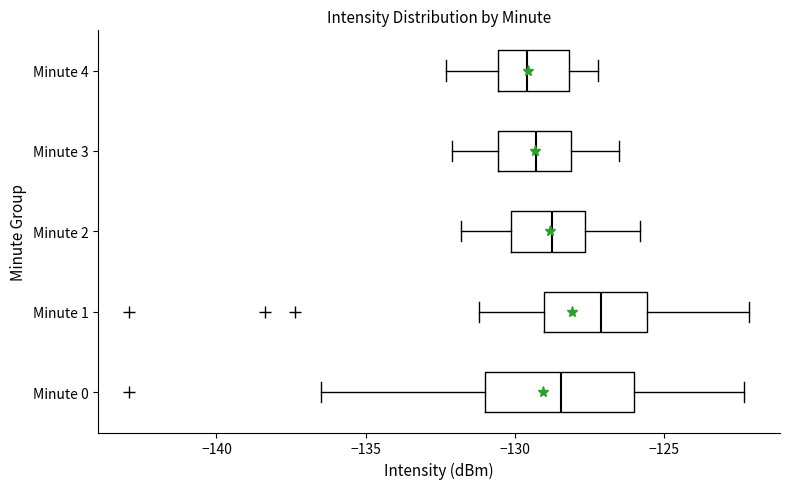

Reading bottom to top, read every box against the x-axis: the position of its median line, the range the box covers, and the ends of its whiskers. The values are not printed on the chart, so give them approximately, as read against the axis.

Minute 0: median -128.5, box -131.0 to -126.0, whiskers -136.5 to -122.5
Minute 1: median -127.0, box -129.0 to -125.5, whiskers -131.0 to -122.0
Minute 2: median -128.5, box -130.0 to -127.5, whiskers -132.0 to -126.0
Minute 3: median -129.5, box -130.5 to -128.0, whiskers -132.0 to -126.5
Minute 4: median -129.5, box -130.5 to -128.0, whiskers -132.5 to -127.0